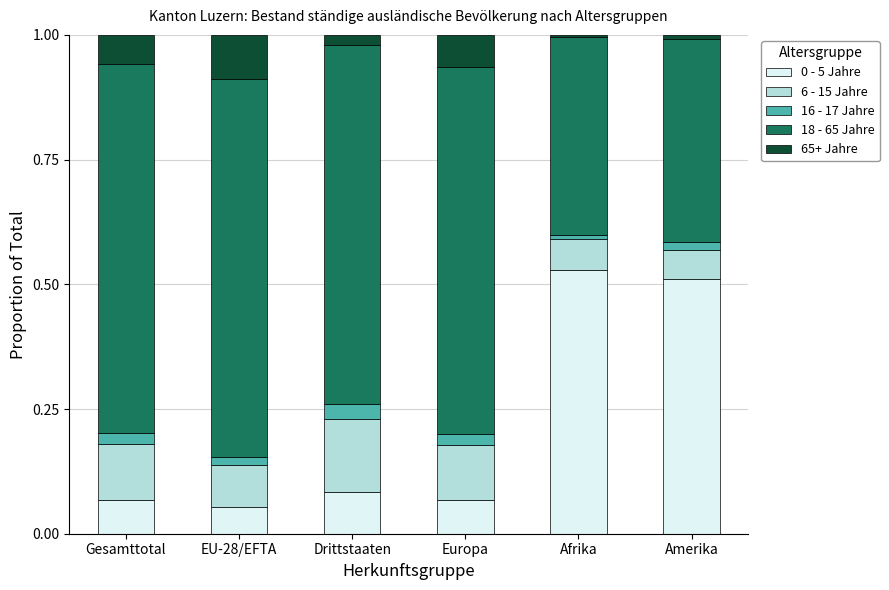

The 0 - 5 Jahre series shows 0.1 at Europa. True or false?

True